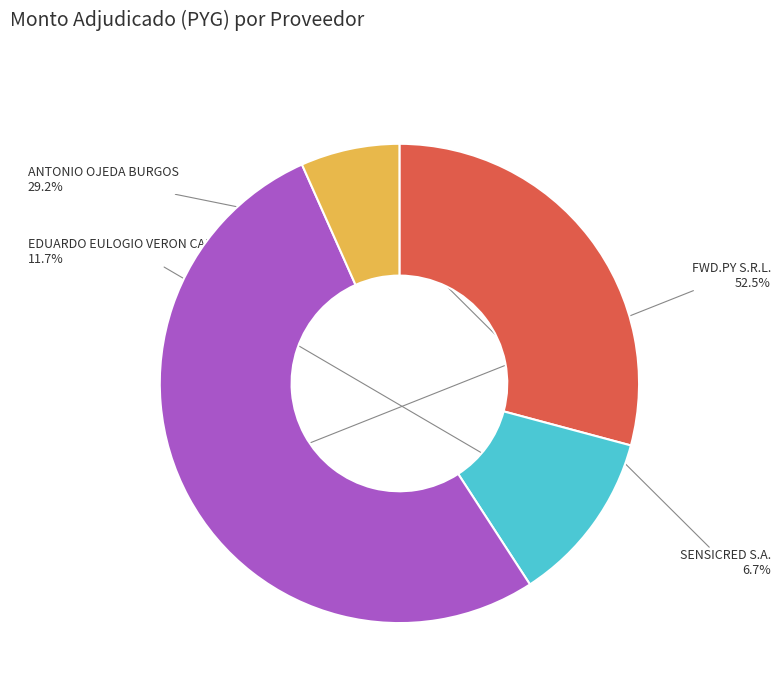

Which category accounts for the majority?

FWD.PY S.R.L.